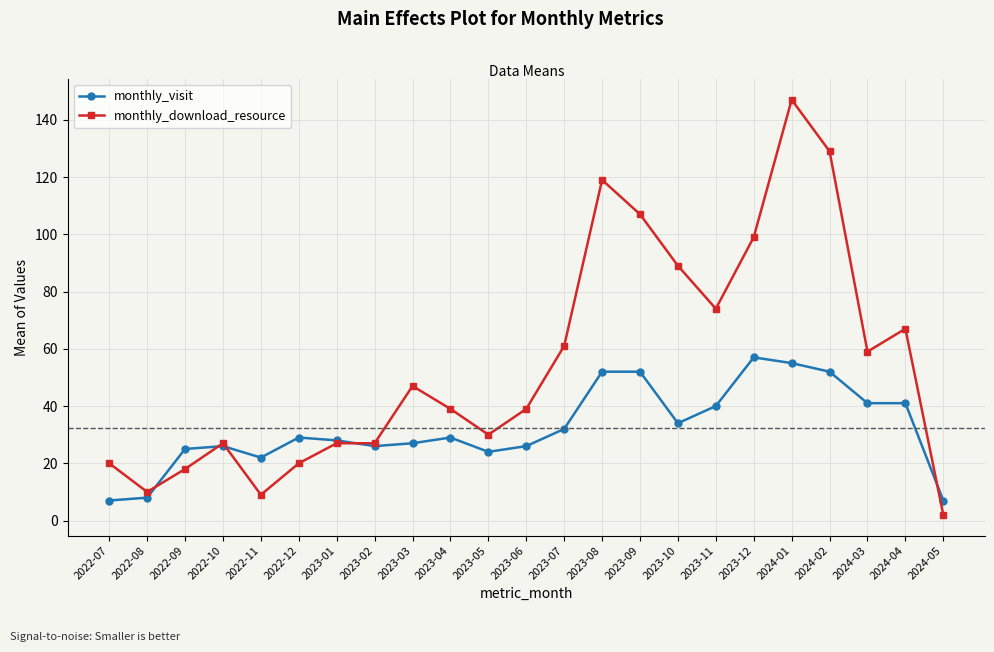

Count the number of data series in this chart.

2